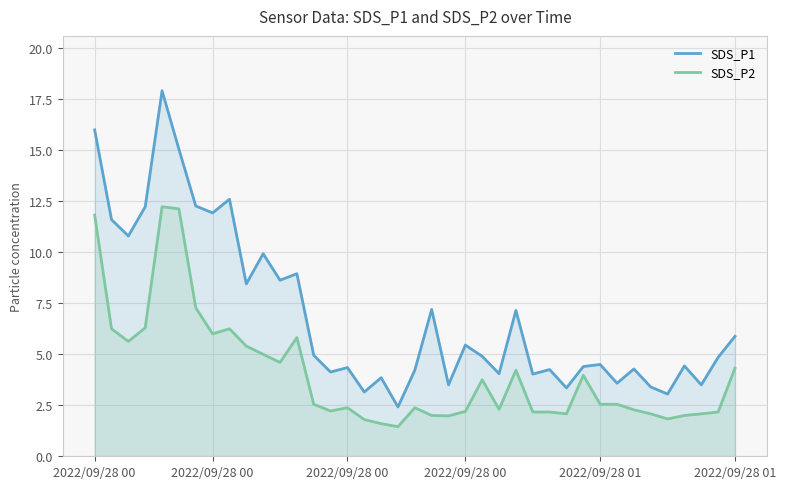

True or false: SDS_P1 has more than 2 points higher than both neighbors.

True